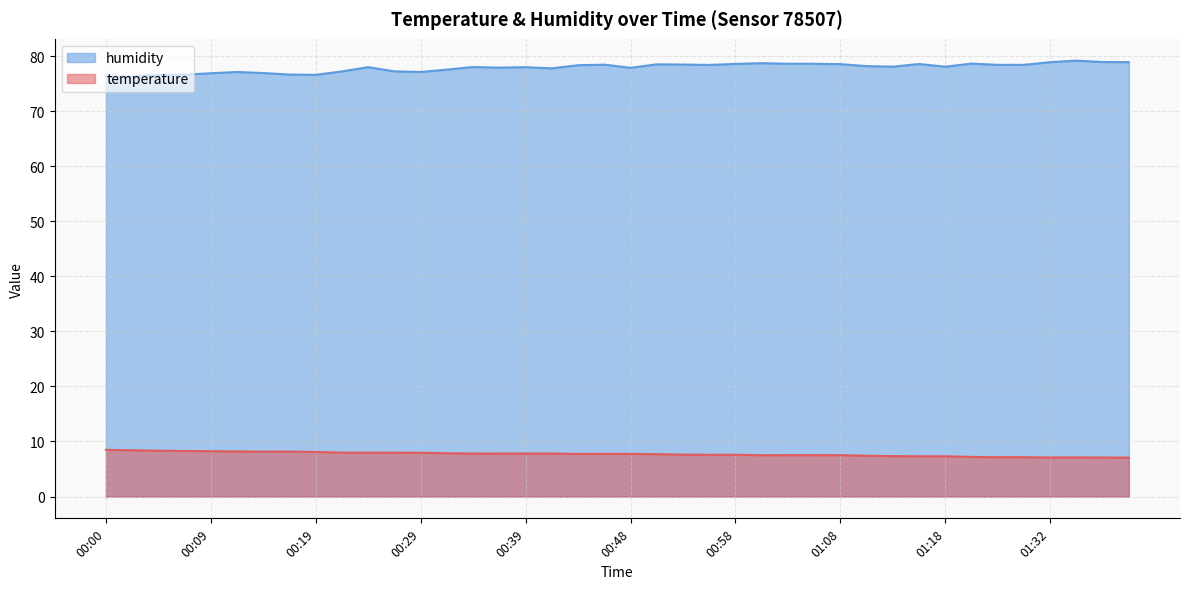

What is the label of the 19th point from the right?

00:51